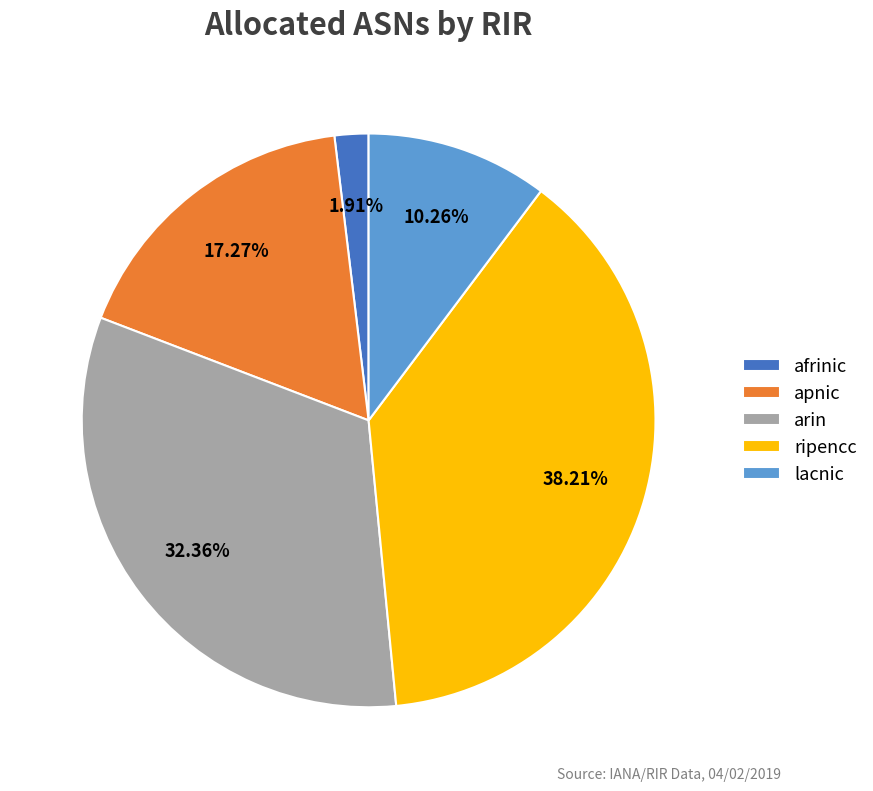

Does any single category account for the majority?

No